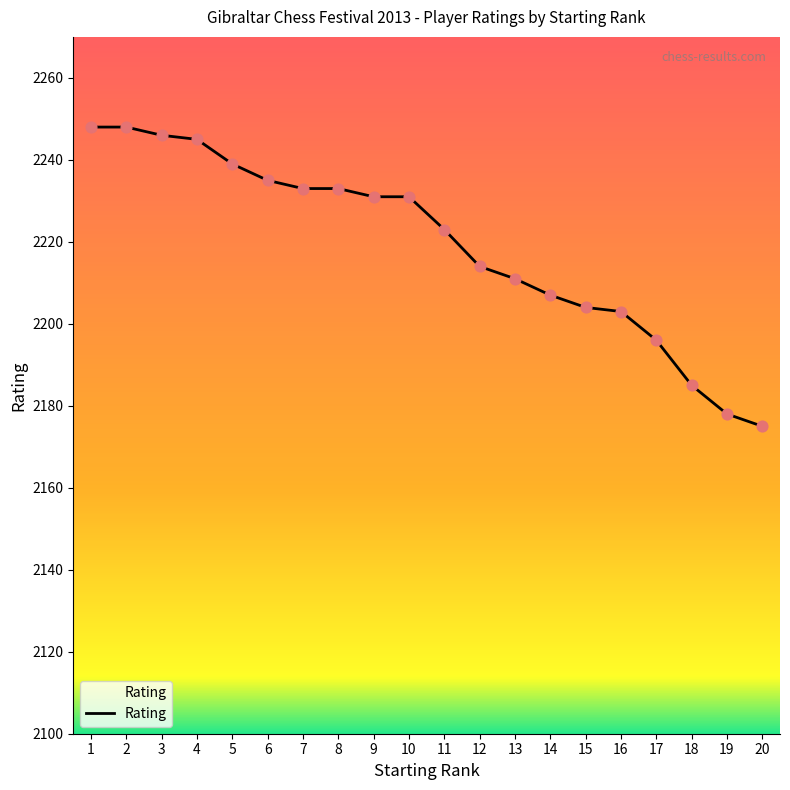

Approximately how many times larger is the value at 17 compared to 4?

1.0